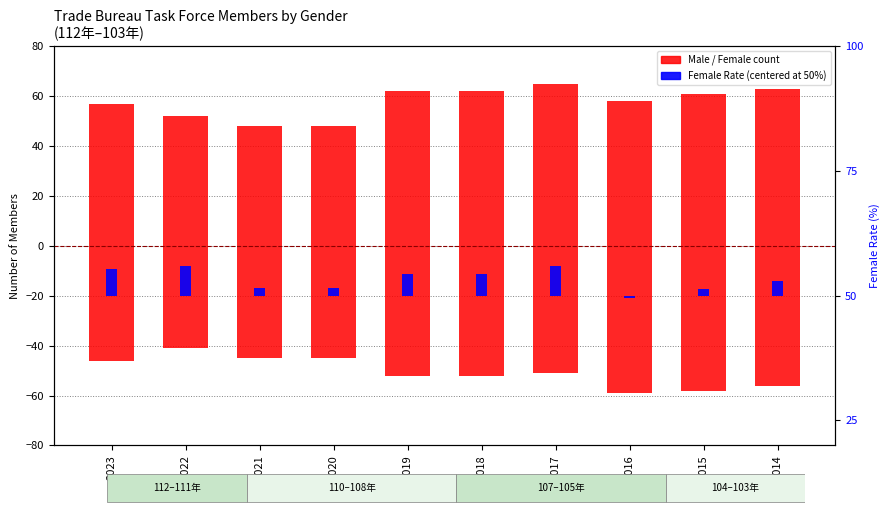

Does the chart contain stacked bars?

No